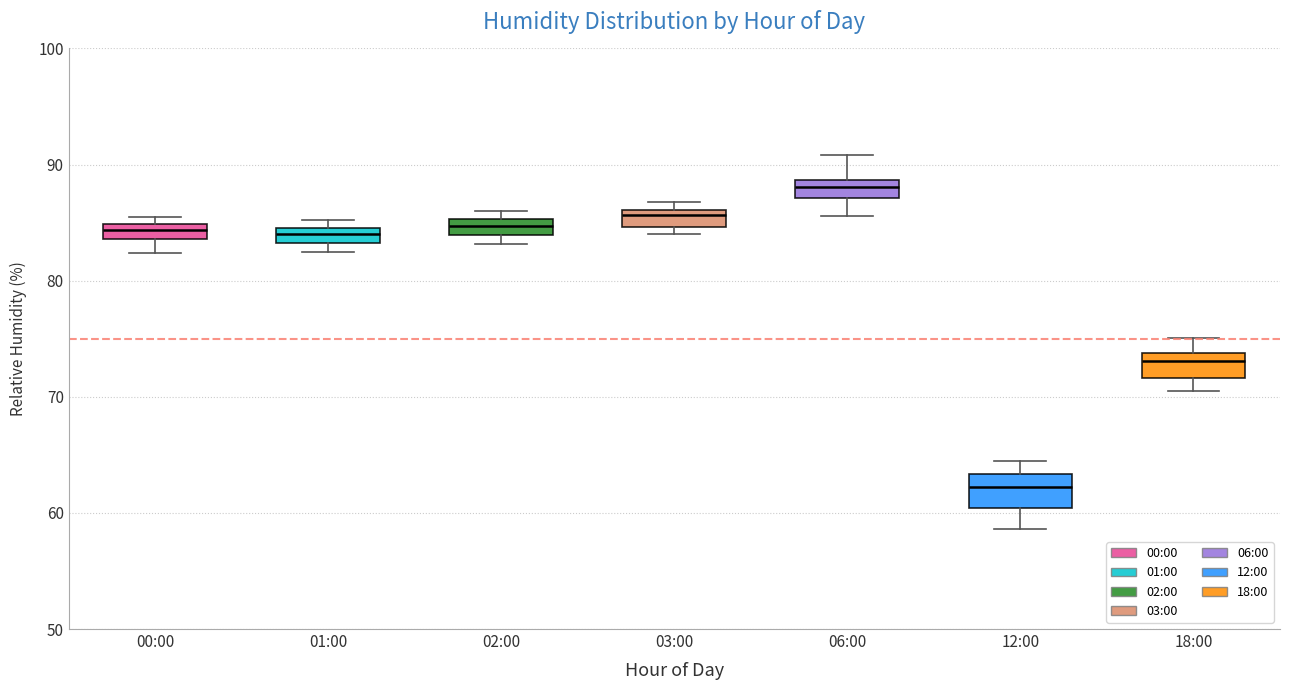

Which box's median line is the lowest?

12:00